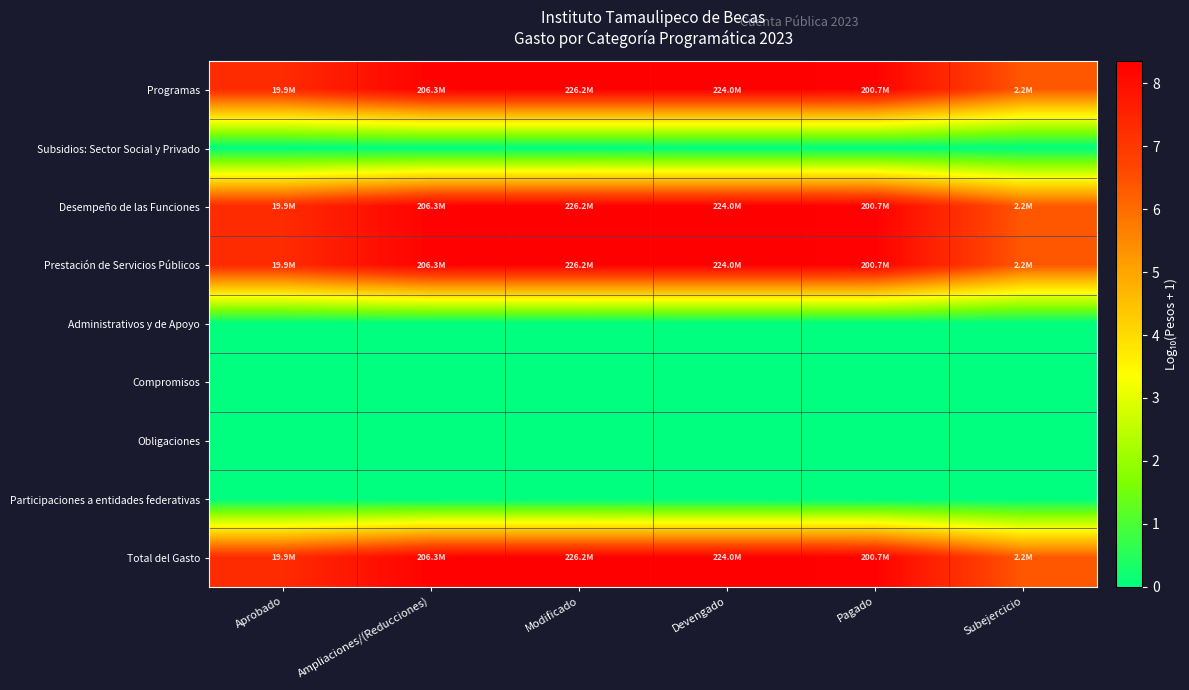

Which series changed the most between Aprobado and Subejercicio?

Programas